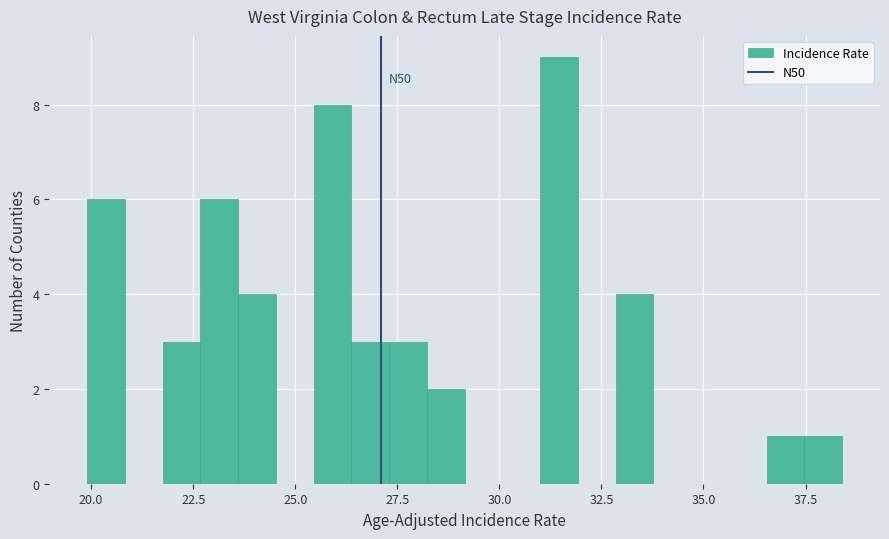

Around what value on the x-axis is the tallest bar? Give the approximate position of its centre, as read against the axis.

31.5